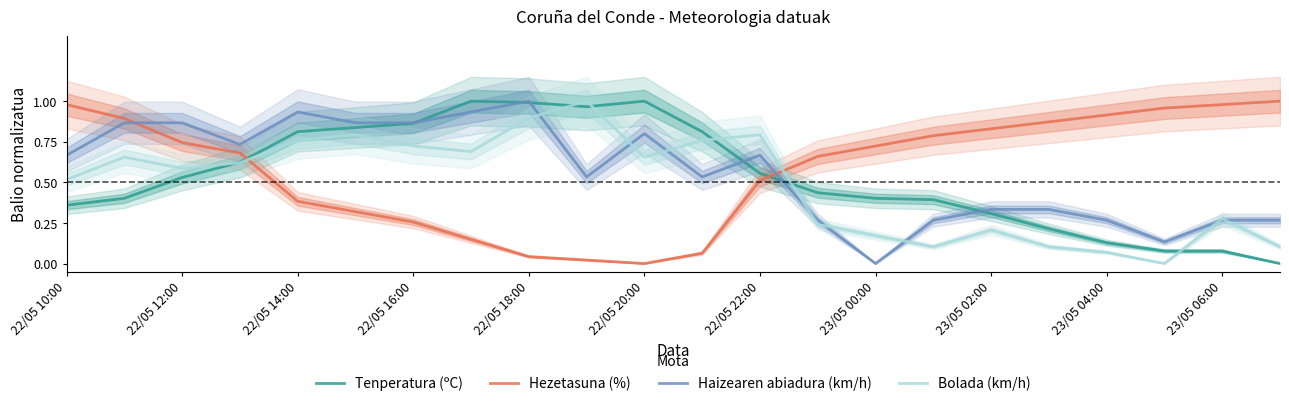

What is the sum of all Haizearen abiadura (km/h) values?

12.4